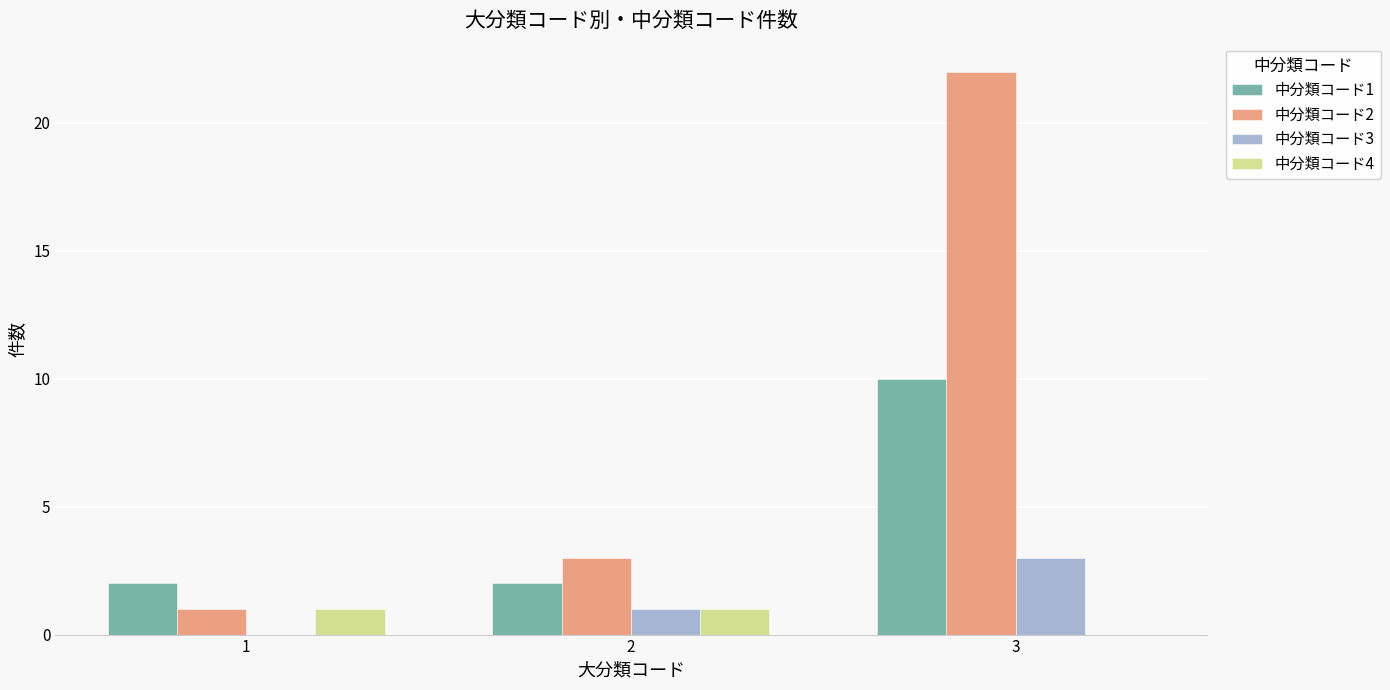

True or false: 中分類コード4 has a value of 0 at 1.

False